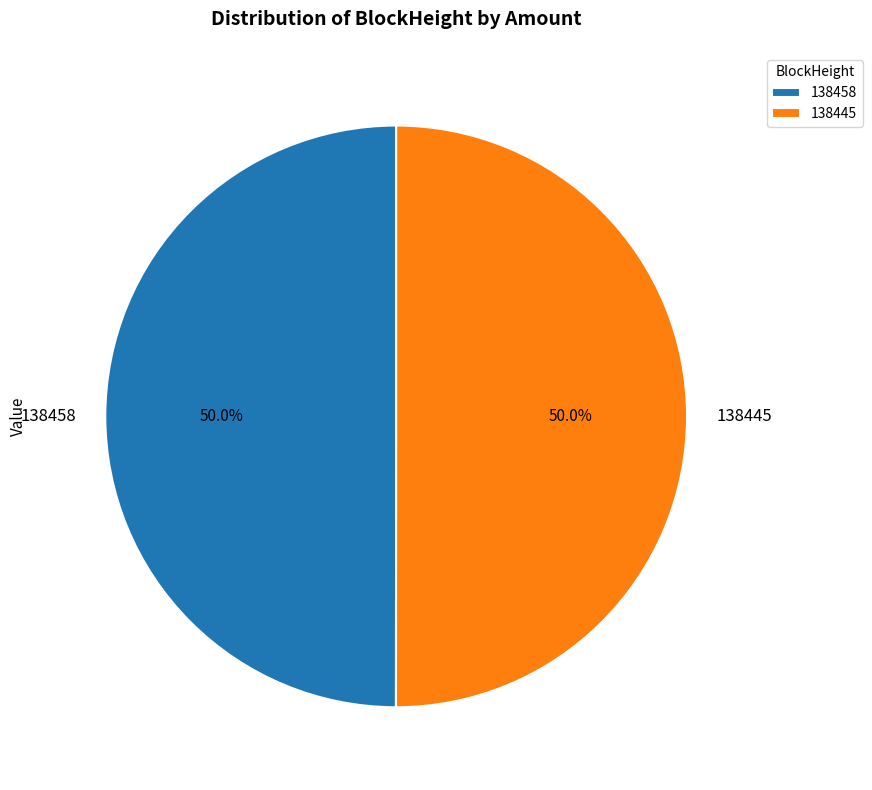

What is the ratio of the value at 138458 to the value at 138445?

1.0